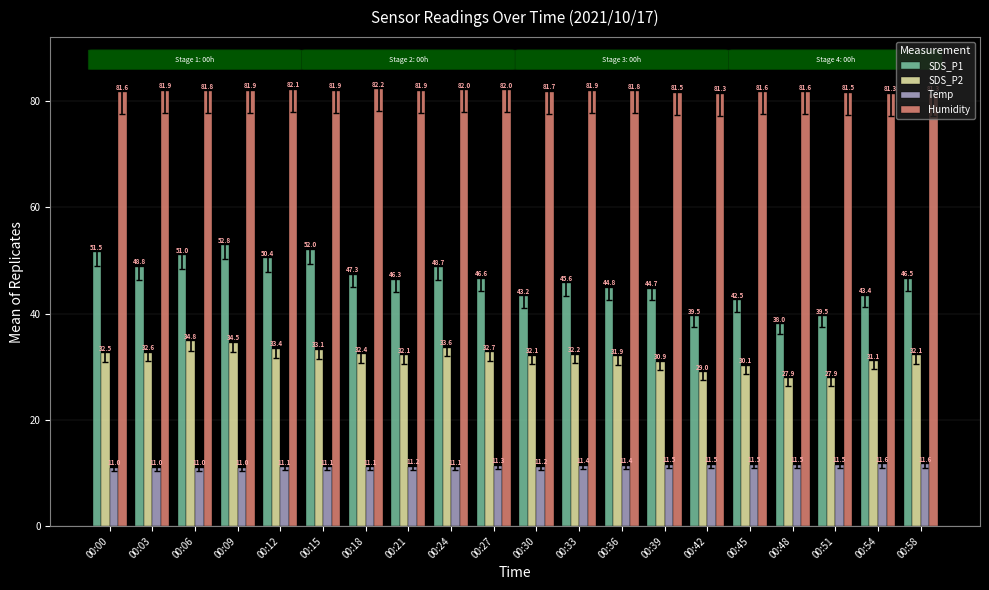

At which category is the sum across all series the highest?

00:09